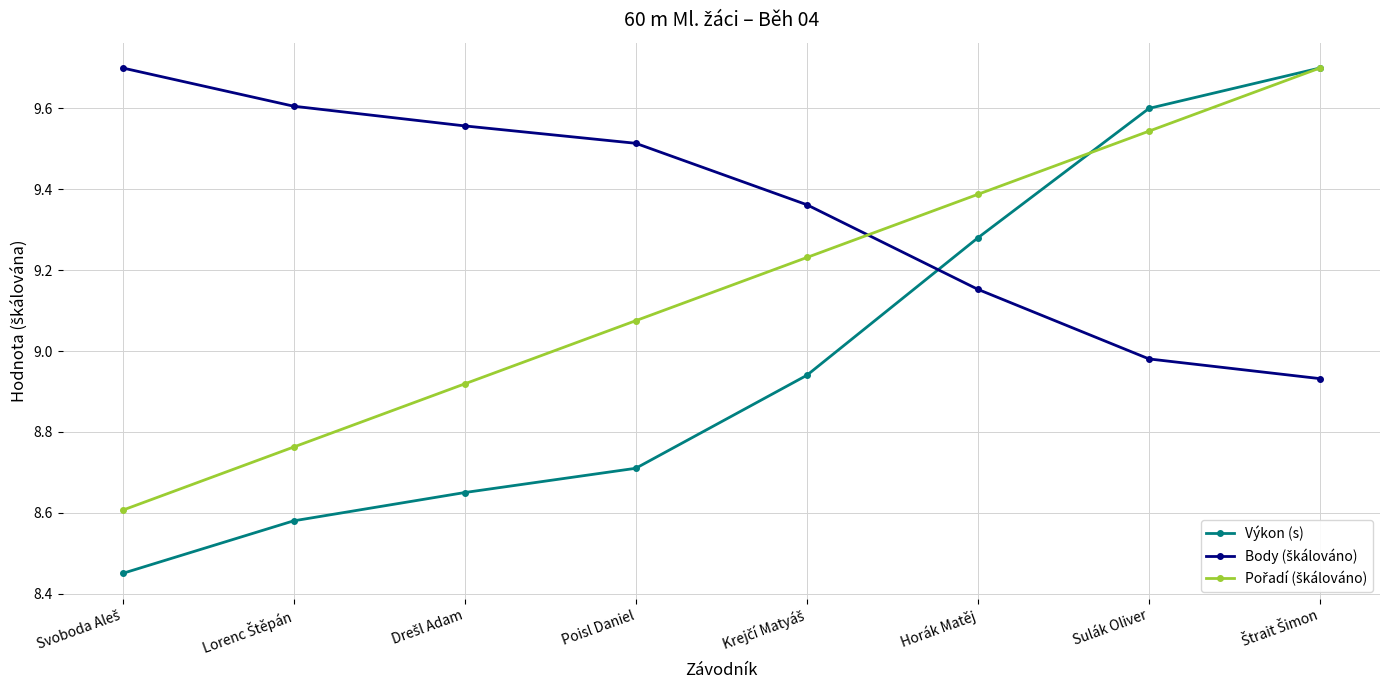

What is the maximum value for Výkon (s)?

9.7